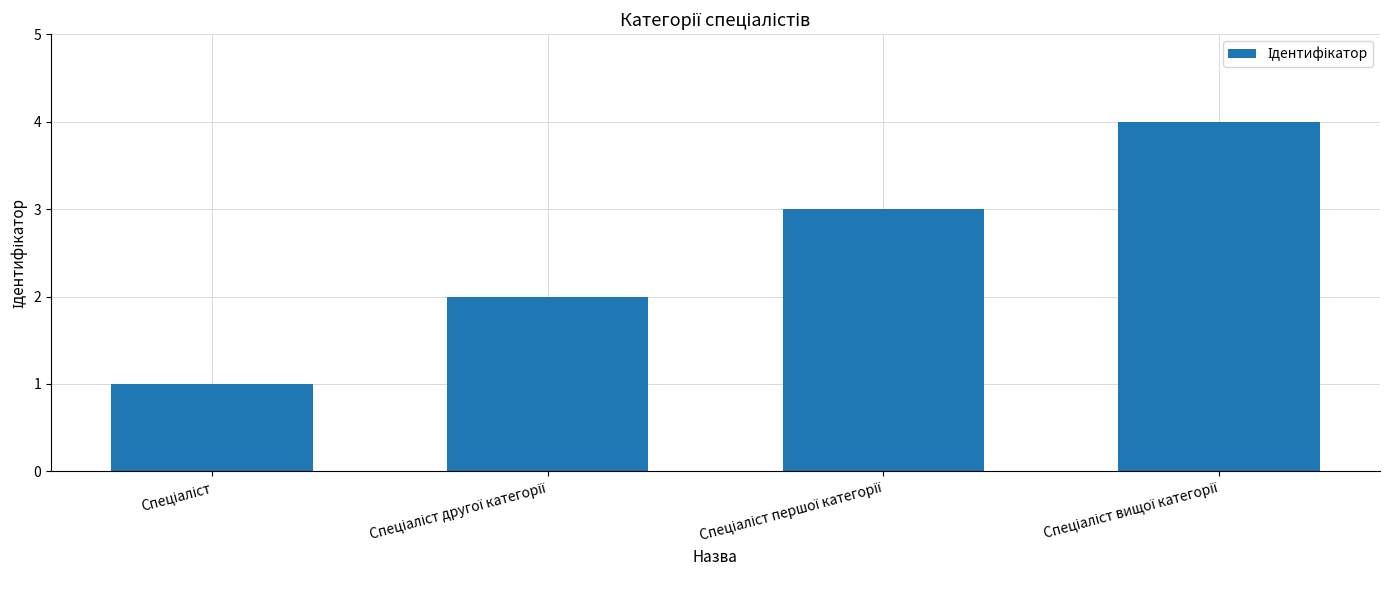

What is the greatest value displayed?

4